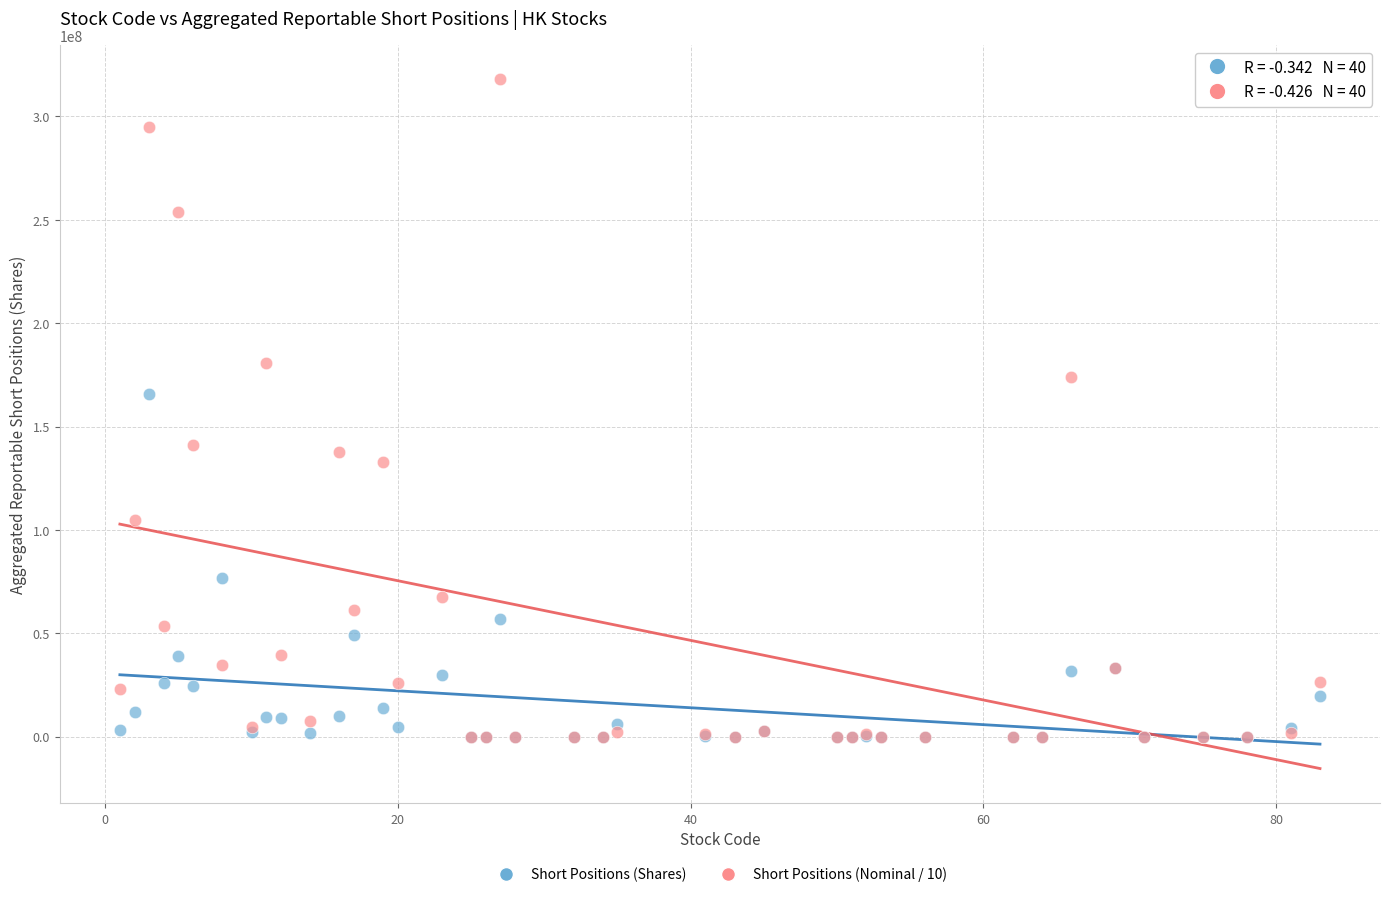

In the Short Positions (Shares) series, what Y value is closest to 82930854?

76553098.0